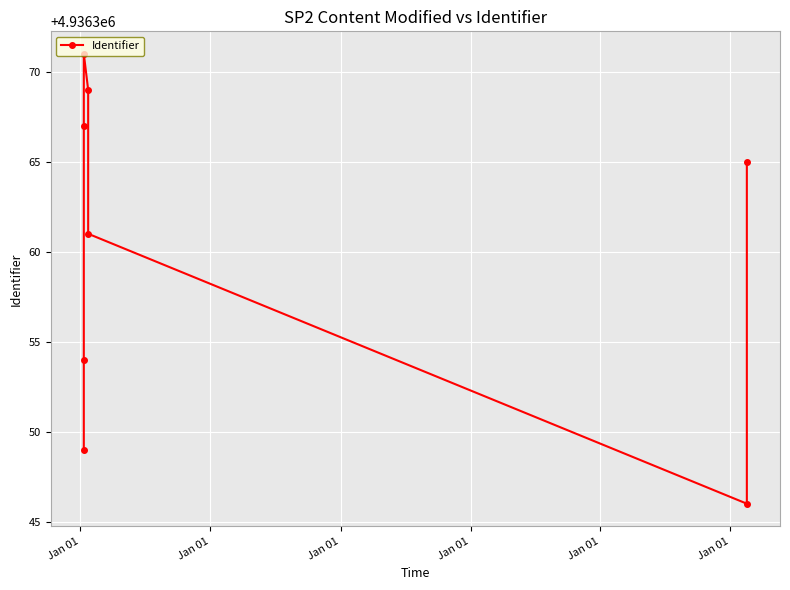

Is it true that the value at Jan 01 is 4936361?

True